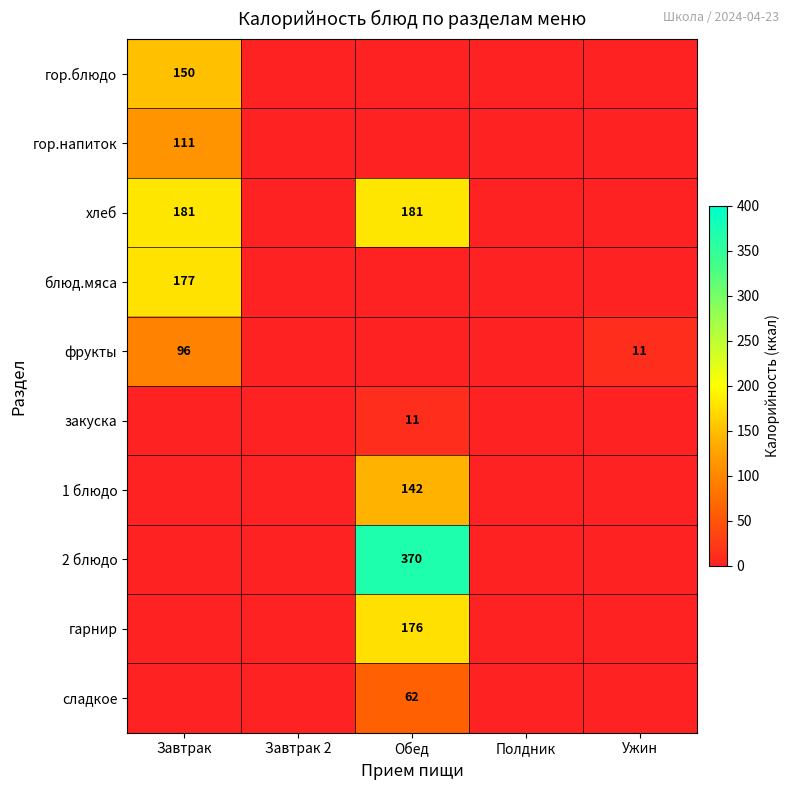

At how many categories does at least one series exceed 347?

1